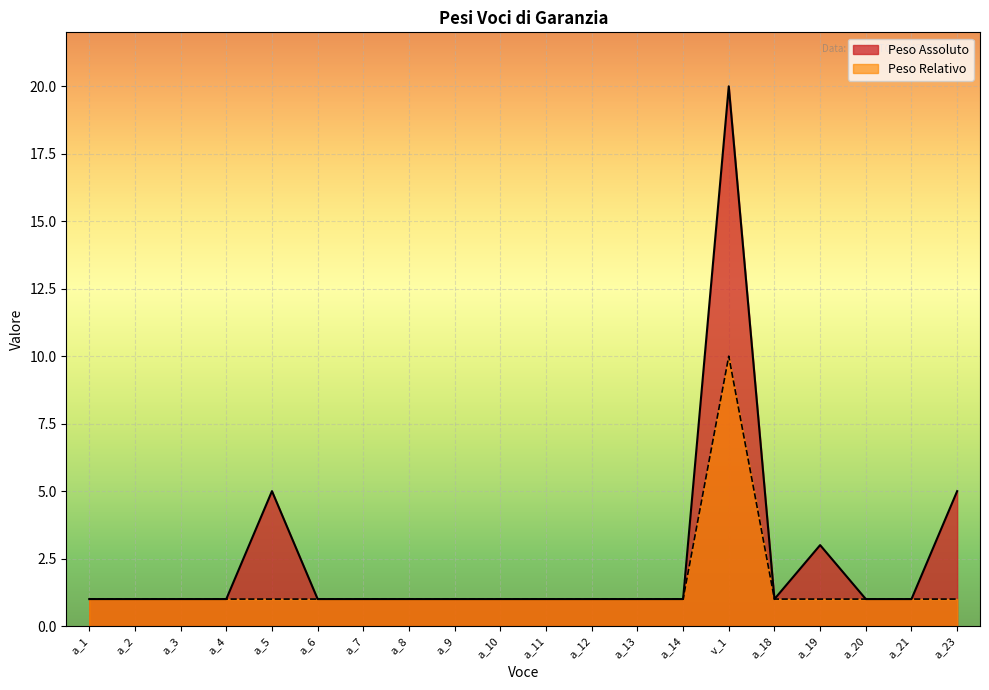

List the series in order of their overall mean, lowest first.

Peso Relativo, Peso Assoluto